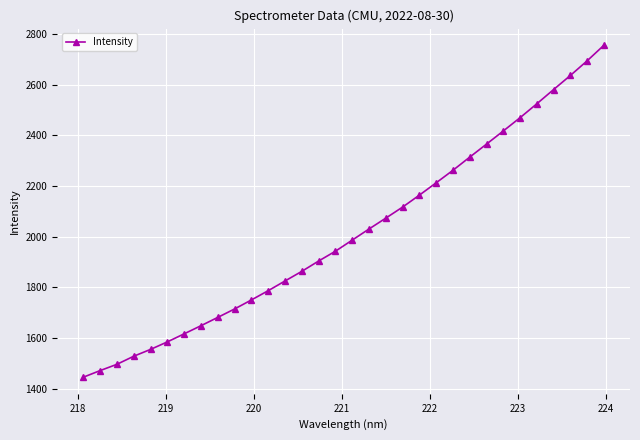

What is the smallest value displayed?

1444.7